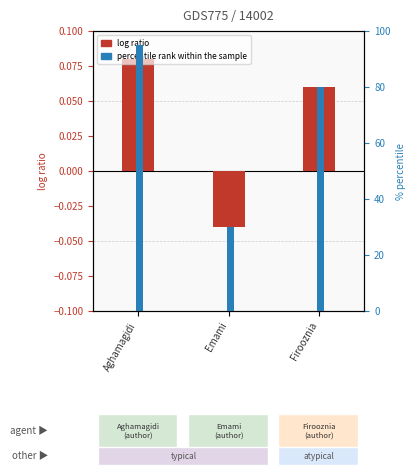

Which series has the largest total across all categories?

percentile rank within the sample